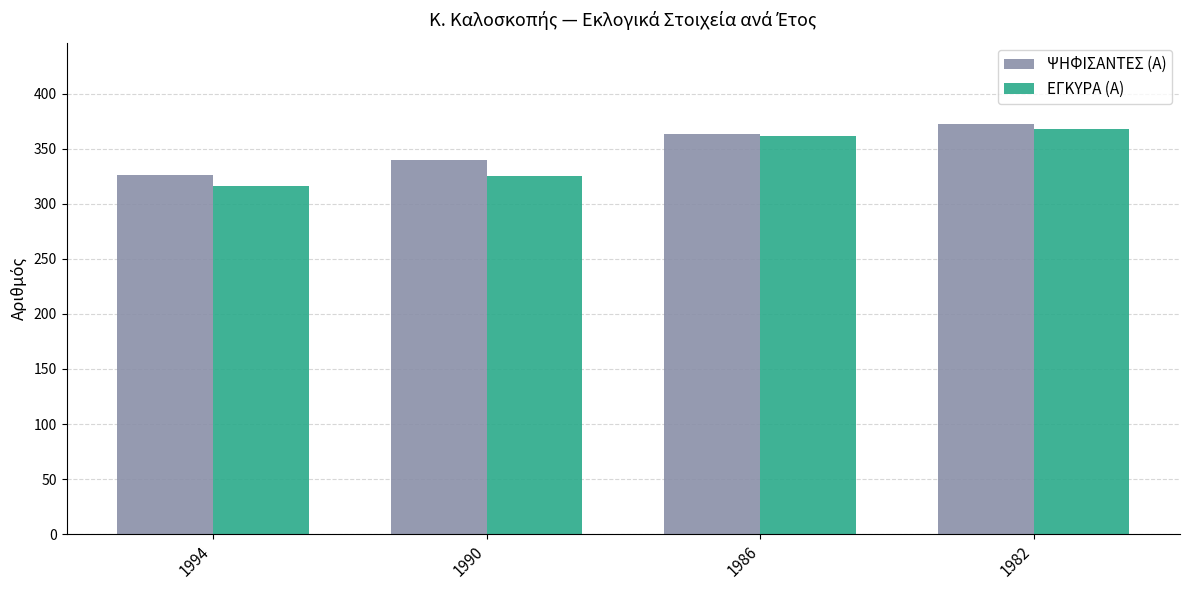

At which category does the chart reach its peak across all series?

1982